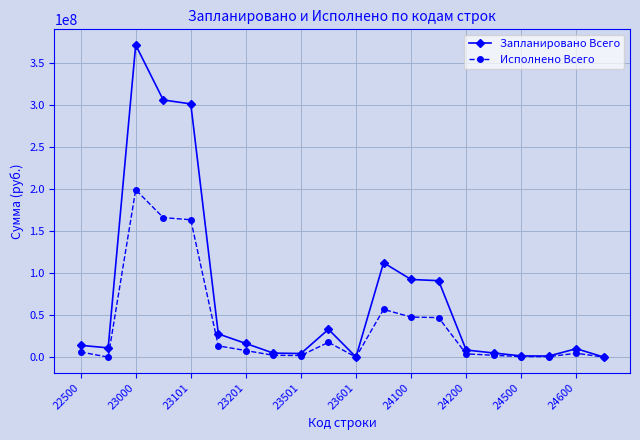

True or false: Запланировано Всего has more than 1 interior local peaks.

True